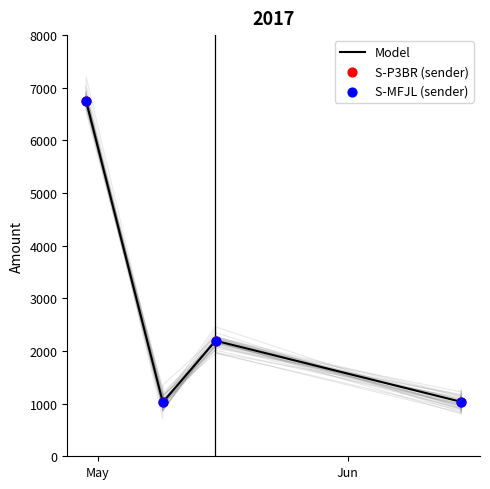

What is the change in value from 2017-06-15 01:57:21 to 2017-05-15 14:48:28?

+1162